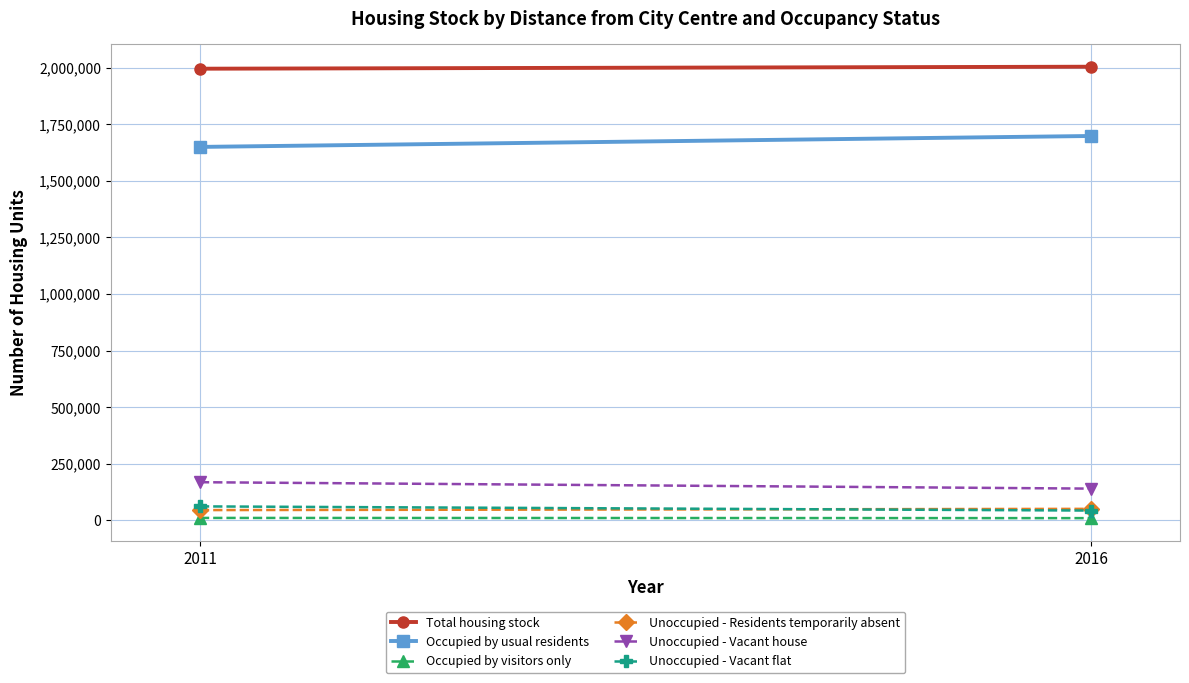

At how many categories does at least one series exceed 1774711?

2